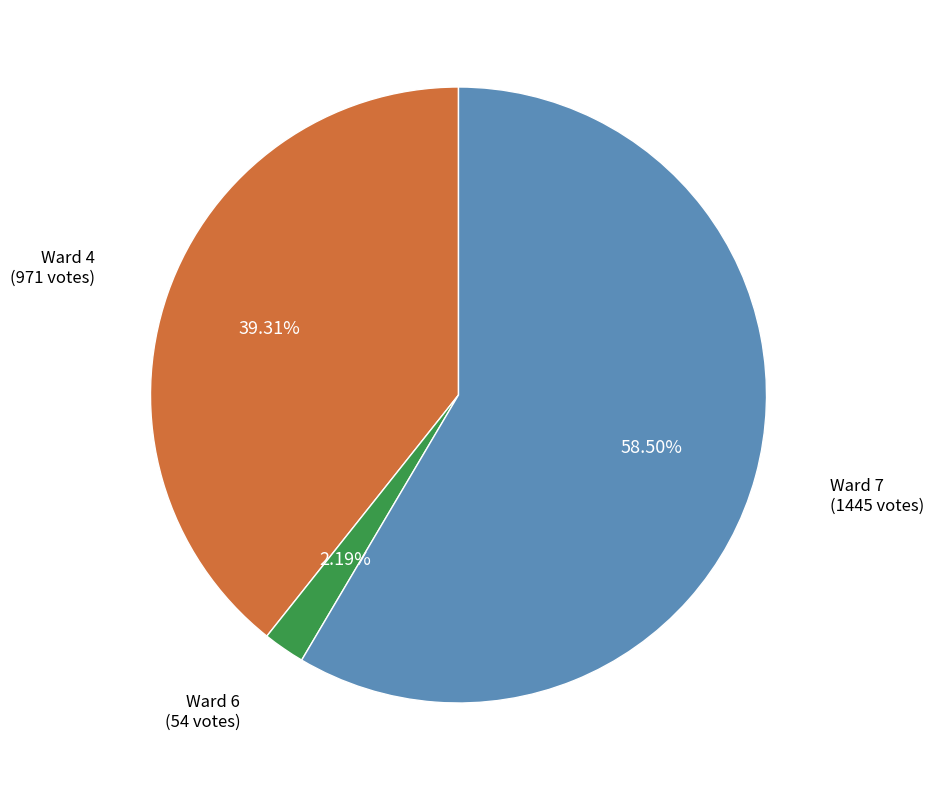

Combined, do Ward 6 and Ward 4 account for over 50%?

No